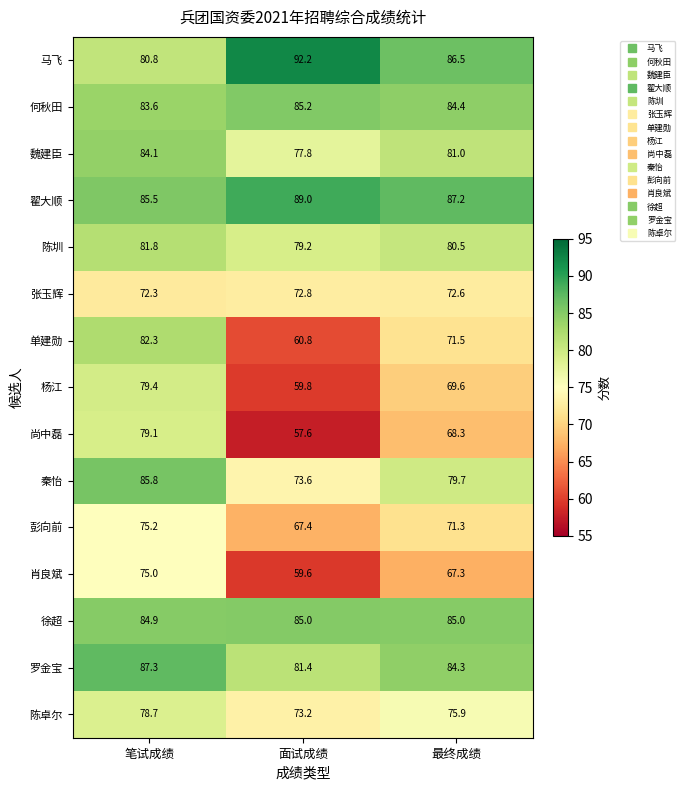

What is the difference between the highest and lowest values at 最终成绩?

19.9